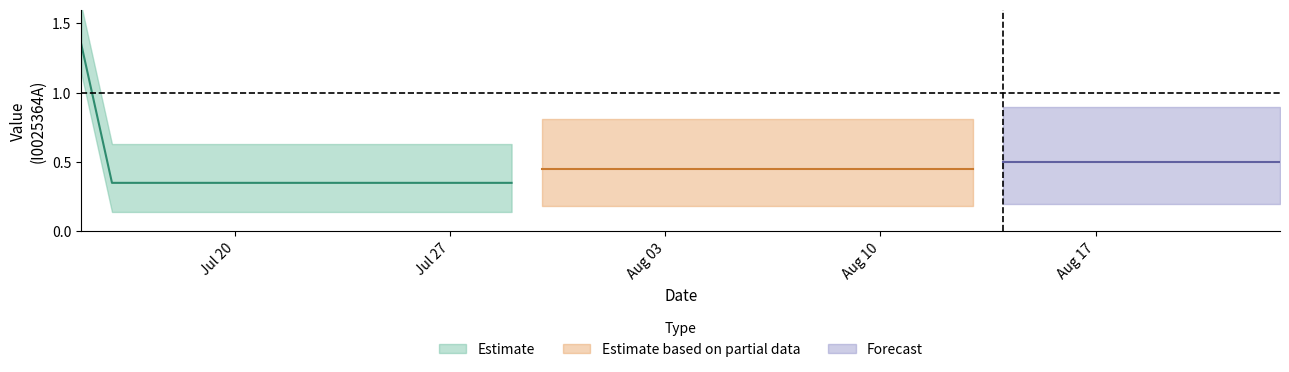

List the labels in order of value, smallest first.

2020-07-16, 2020-07-17, 2020-07-18, 2020-07-19, 2020-07-20, 2020-07-21, 2020-07-22, 2020-07-23, 2020-07-24, 2020-07-25, 2020-07-26, 2020-07-27, 2020-07-28, 2020-07-29, 2020-07-30, 2020-07-31, 2020-08-01, 2020-08-02, 2020-08-03, 2020-08-04, 2020-08-05, 2020-08-06, 2020-08-07, 2020-08-08, 2020-08-09, 2020-08-10, 2020-08-11, 2020-08-12, 2020-08-13, 2020-08-14, 2020-08-15, 2020-08-16, 2020-08-17, 2020-08-18, 2020-08-19, 2020-08-20, 2020-08-21, 2020-08-22, 2020-08-23, 2020-07-15